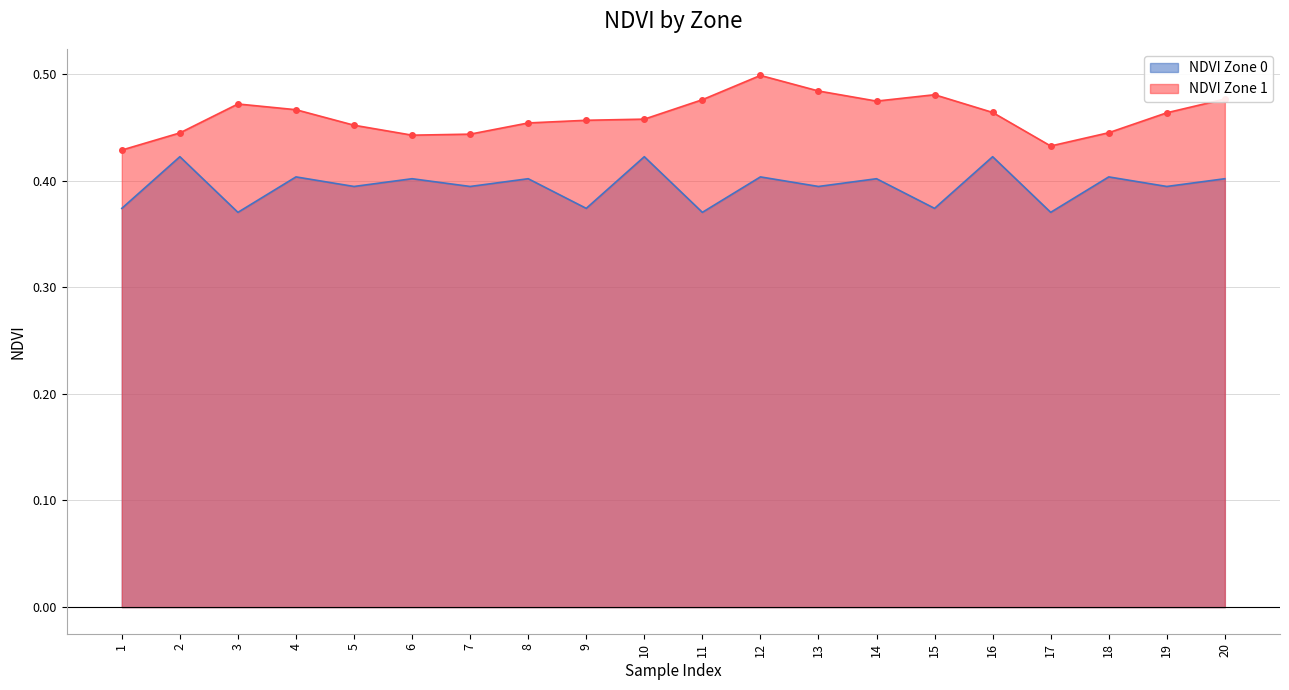

True or false: NDVI Zone 0 and NDVI Zone 1 intersect in this chart.

False